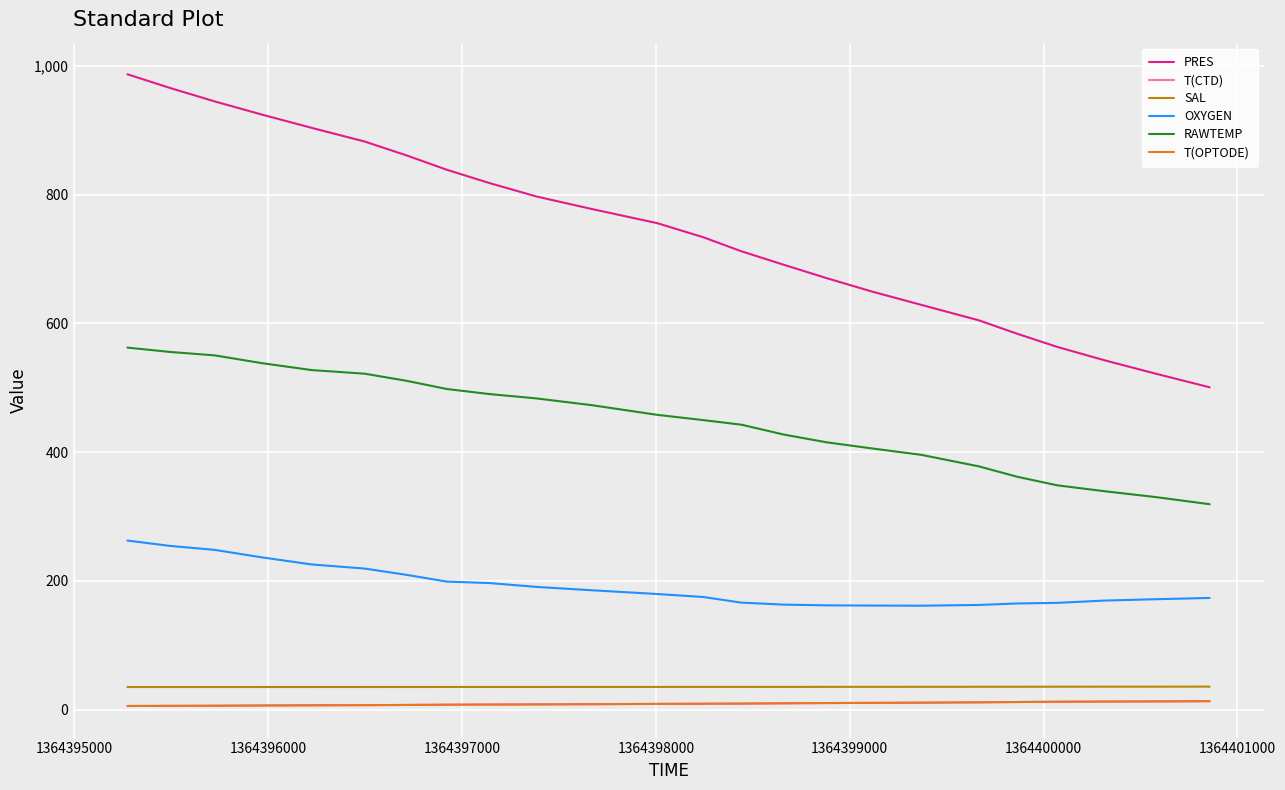

Which series has the widest spread of values?

PRES